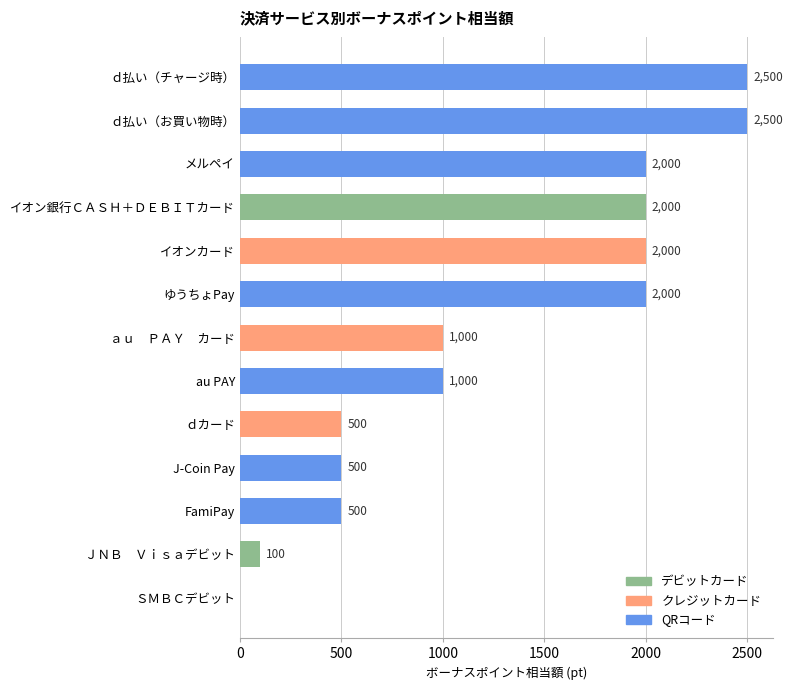

What is the greatest value displayed?

2500